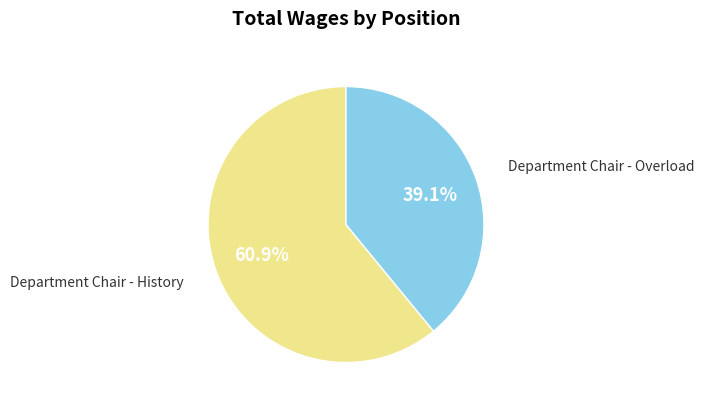

Between Department Chair - History and Department Chair - Overload, which is larger?

Department Chair - History